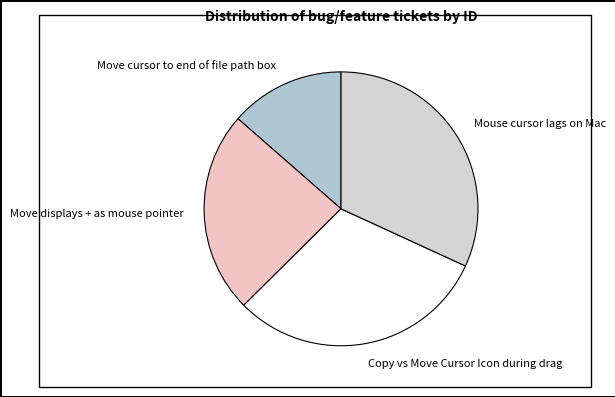

Do Move cursor to end of file path box and Move displays + as mouse pointer together represent more than half of the pie?

No